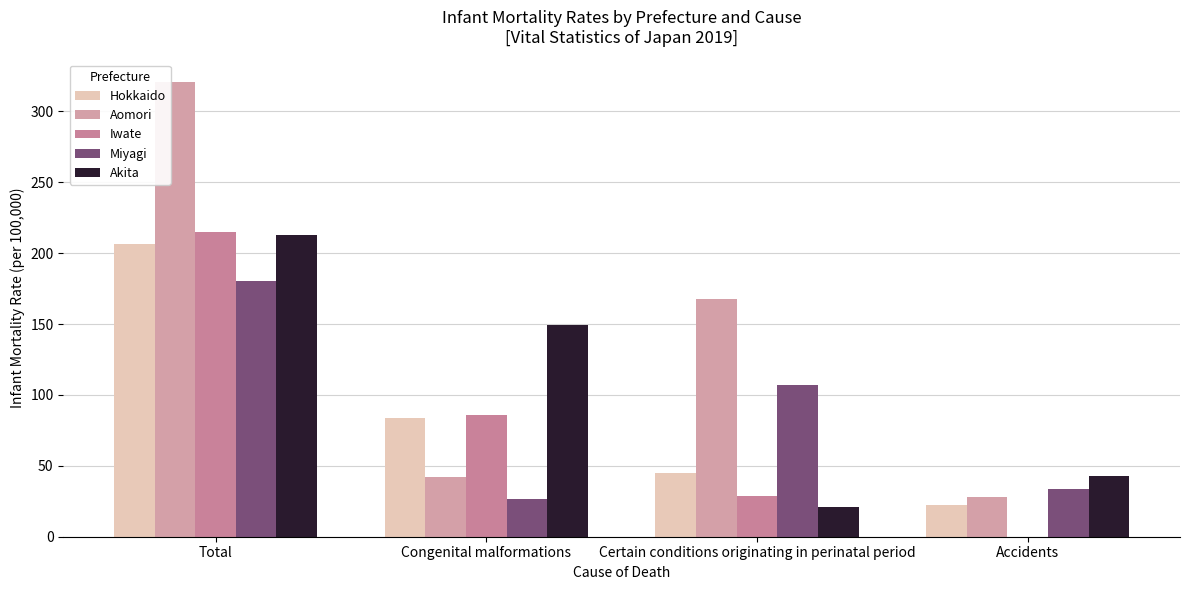

What is the value of the Hokkaido bar at the 4th from the left?

22.6